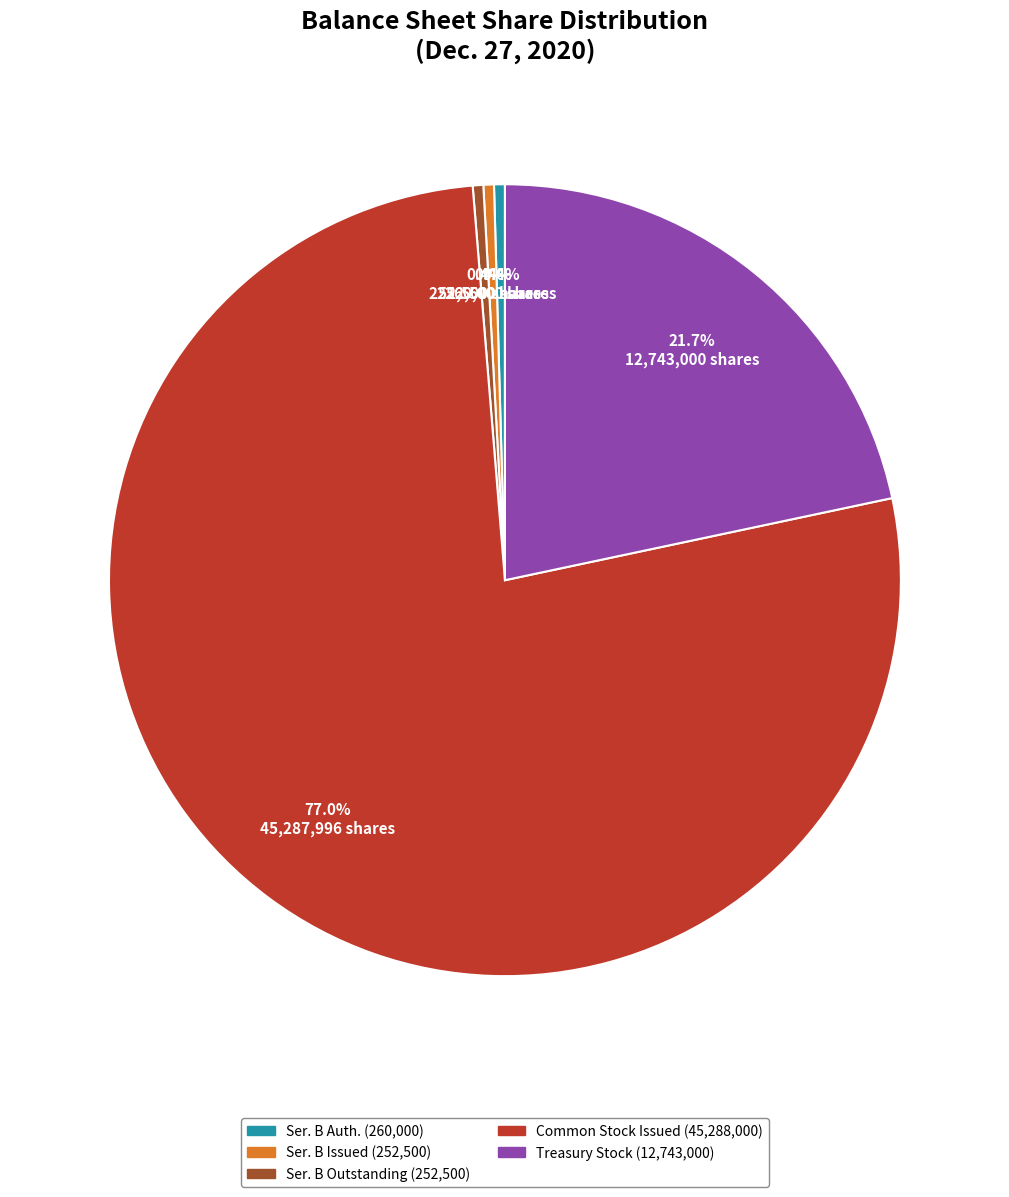

Does any single category account for the majority?

Yes